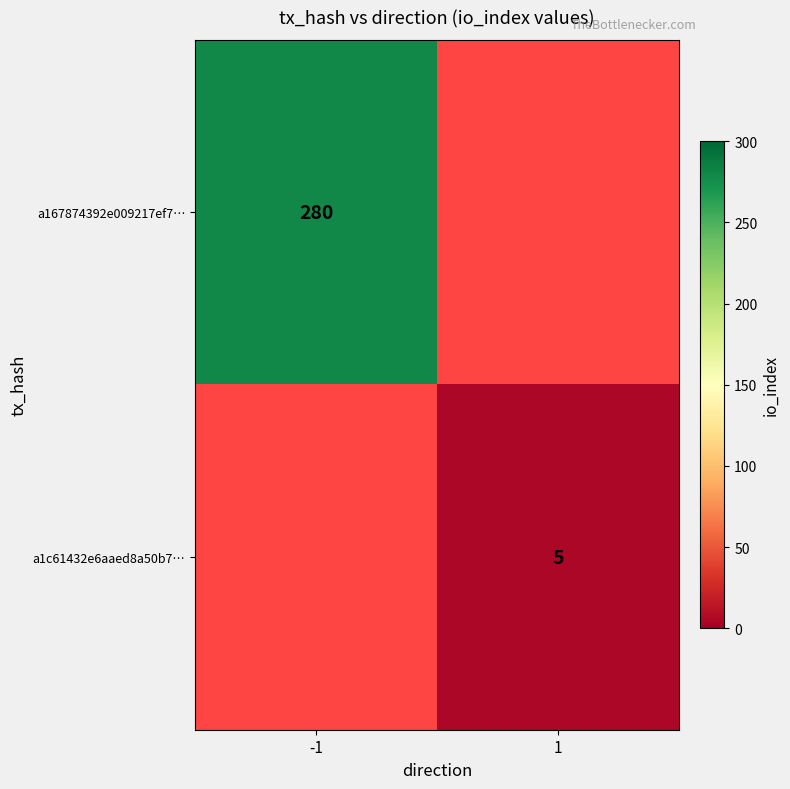

The a167874392e009217ef7… series shows 488.1 at -1. True or false?

False